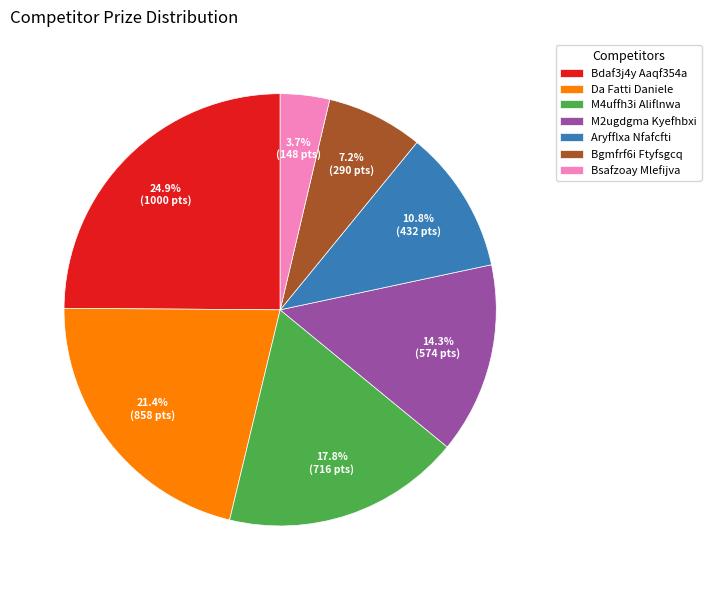

The Aryfflxa Nfafcfti slice represents 11% of the pie. True or false?

True